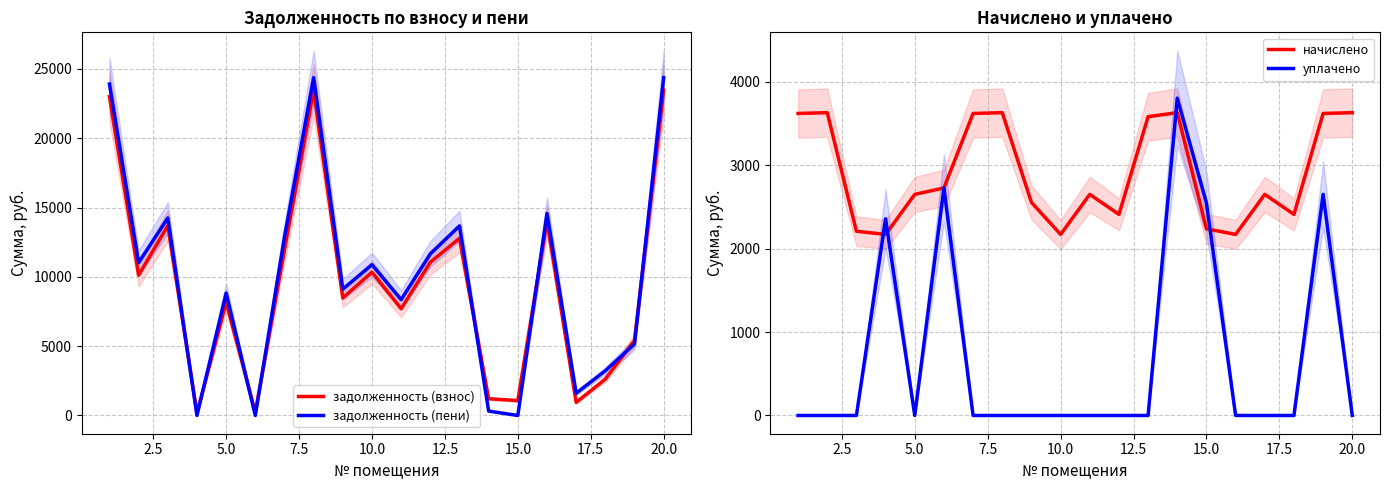

At how many categories does at least one series exceed 15360?

3